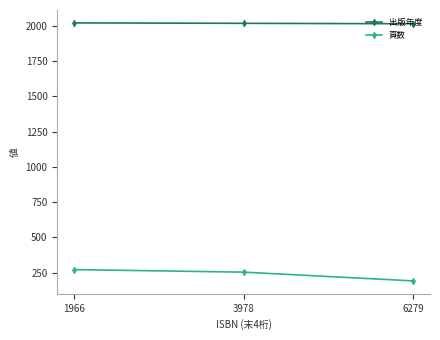

What is the sum of the 出版年度 values at 3978 and 1966?

4041